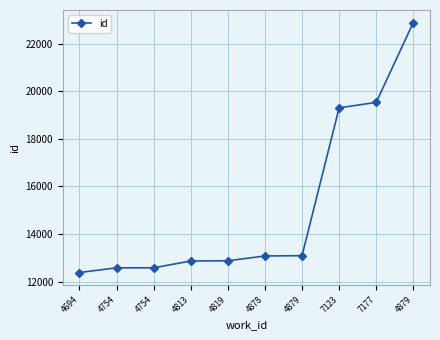

Which category has the highest value across all series?

4879